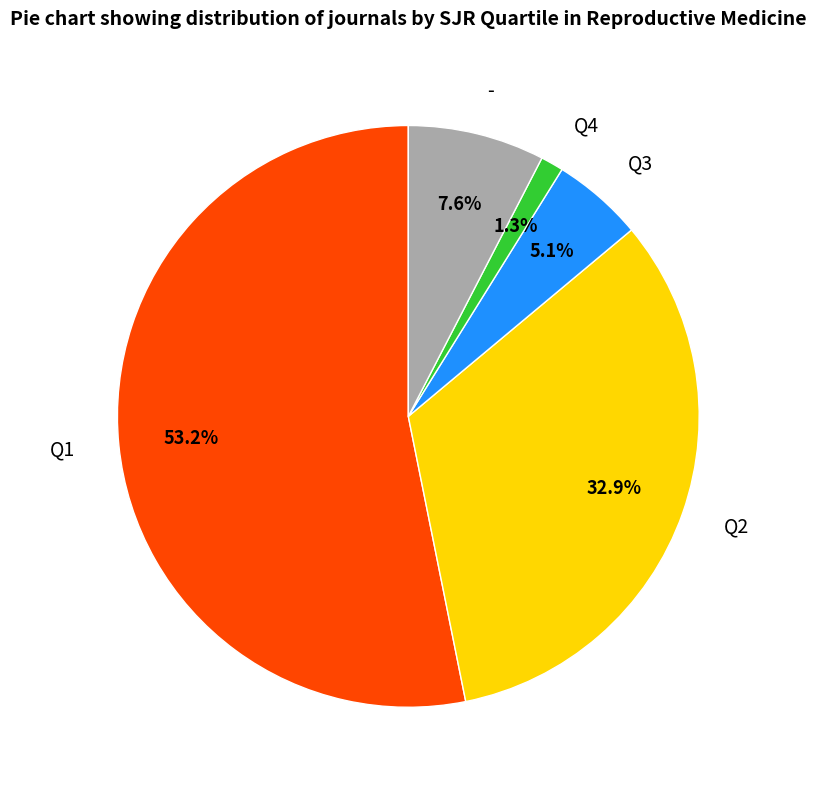

What is the majority slice?

Q1